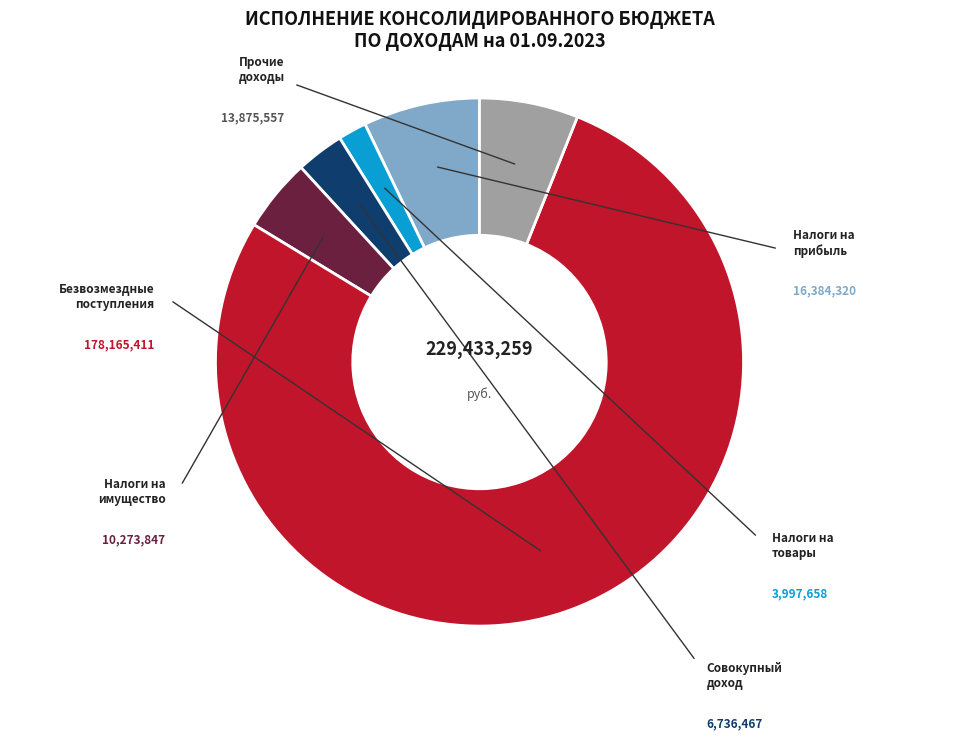

Is there a majority slice in this chart?

Yes